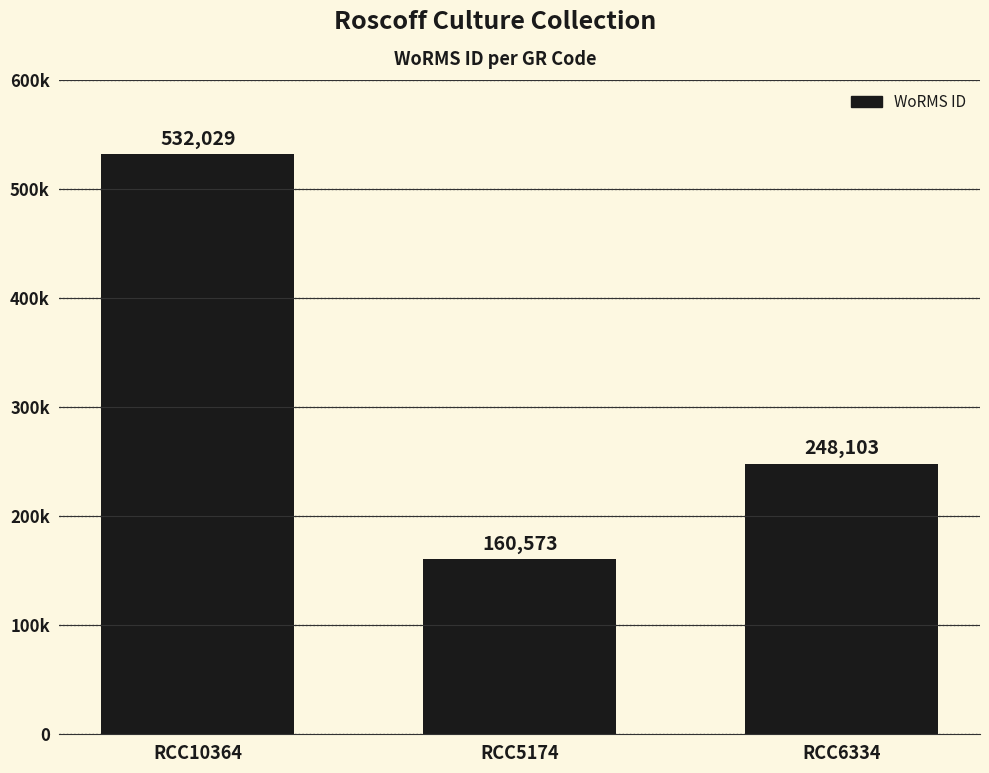

Which label corresponds to the largest value in the chart?

RCC10364